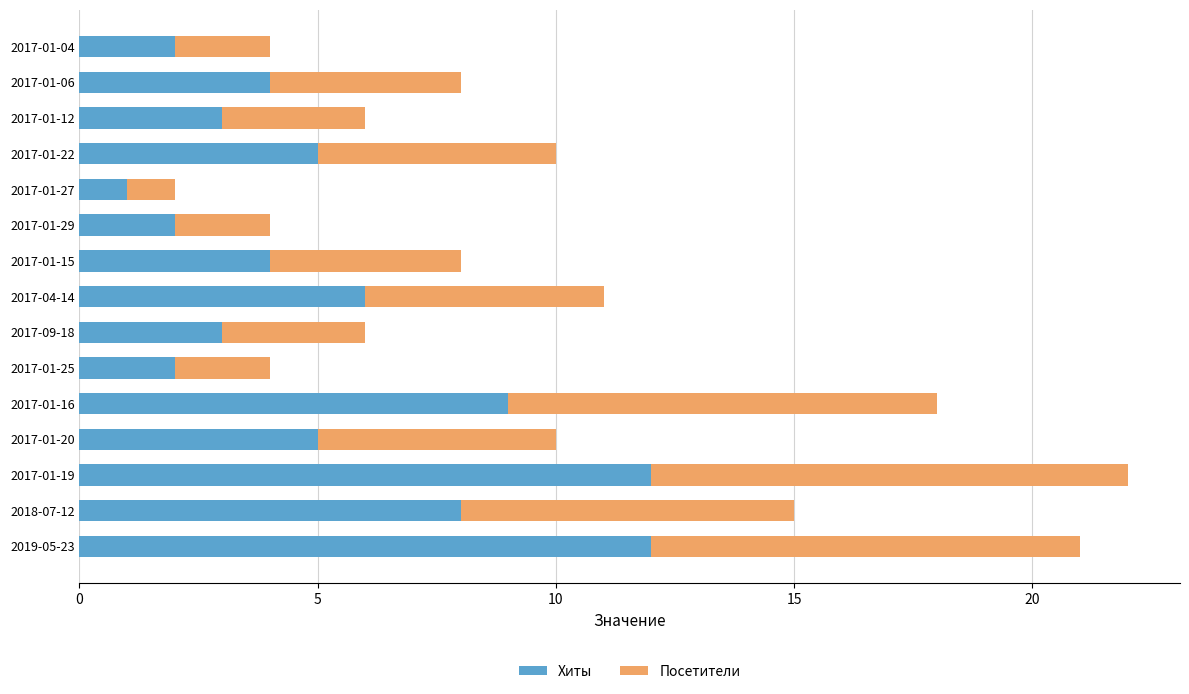

What are all the series names shown in the legend?

Хиты, Посетители